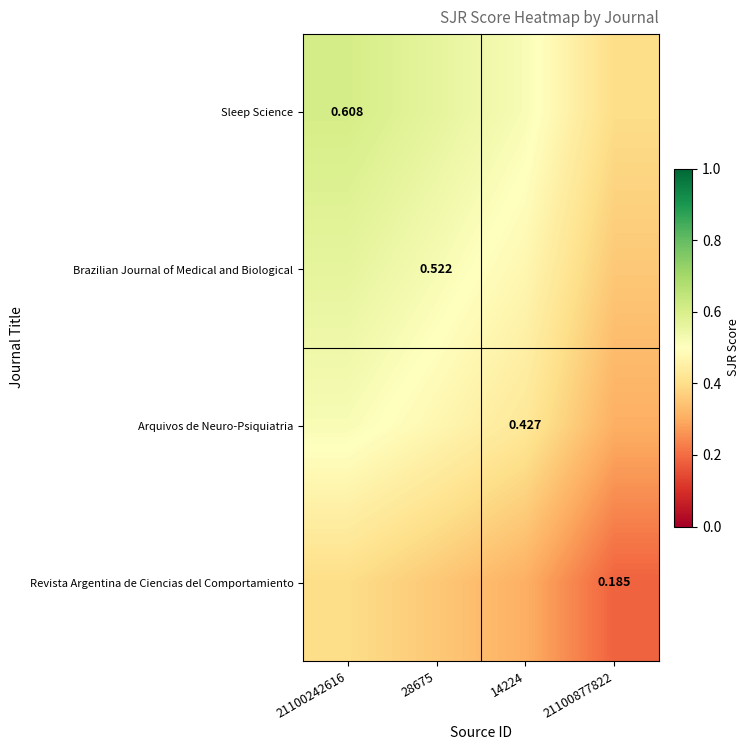

List the series in order of their overall mean, lowest first.

Revista Argentina de Ciencias del Comportamiento, Arquivos de Neuro-Psiquiatria, Brazilian Journal of Medical and Biological, Sleep Science